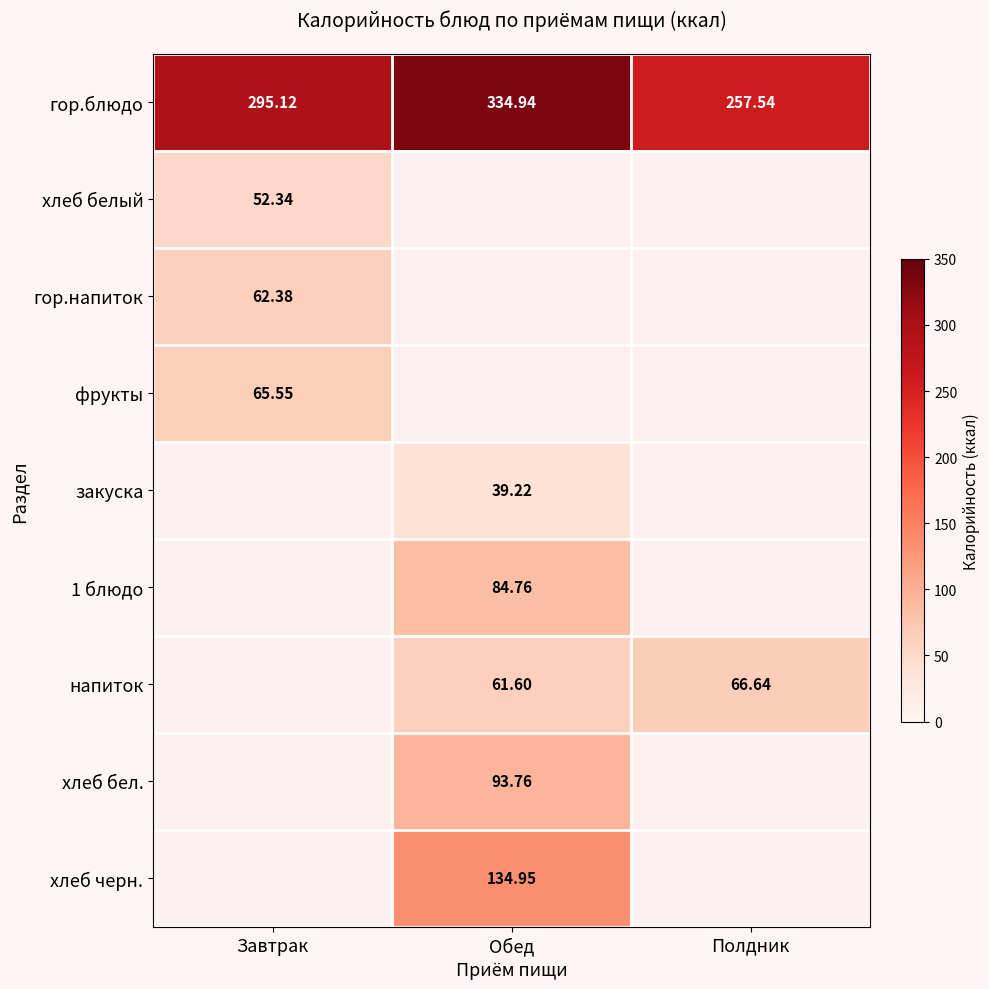

How many categories are shown in the chart?

3